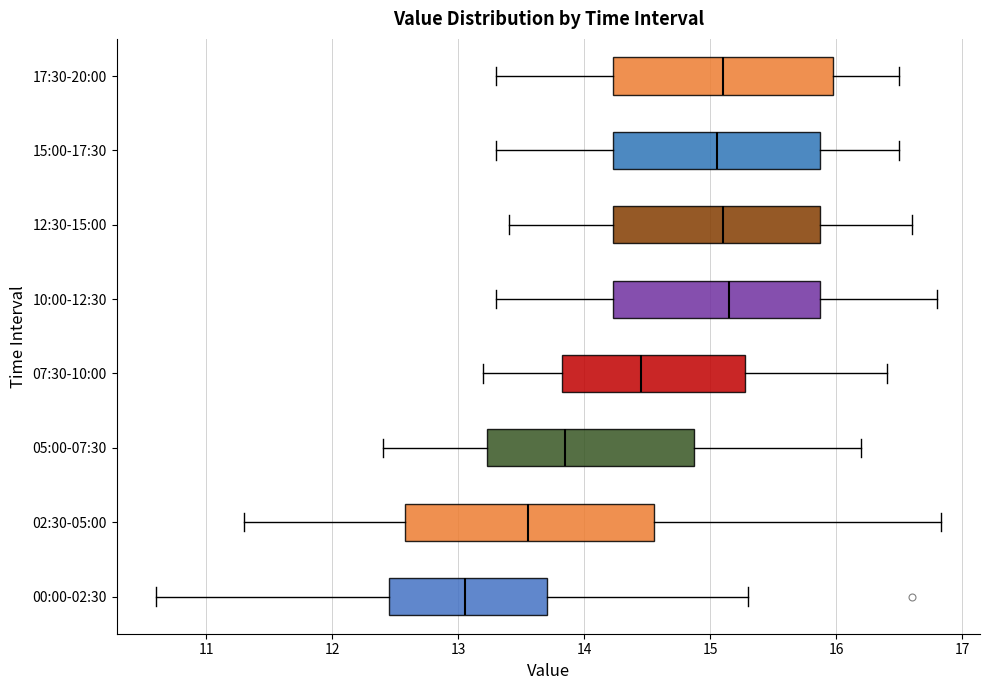

Comparing the boxes themselves (not the whiskers), which one is the widest?

02:30-05:00